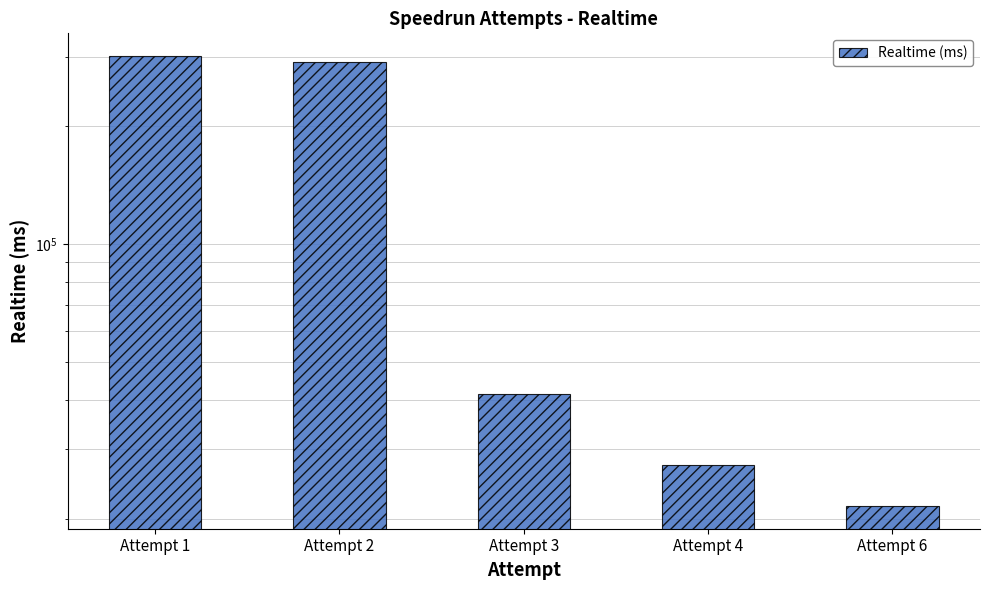

Which label corresponds to the largest value in the chart?

Attempt 1